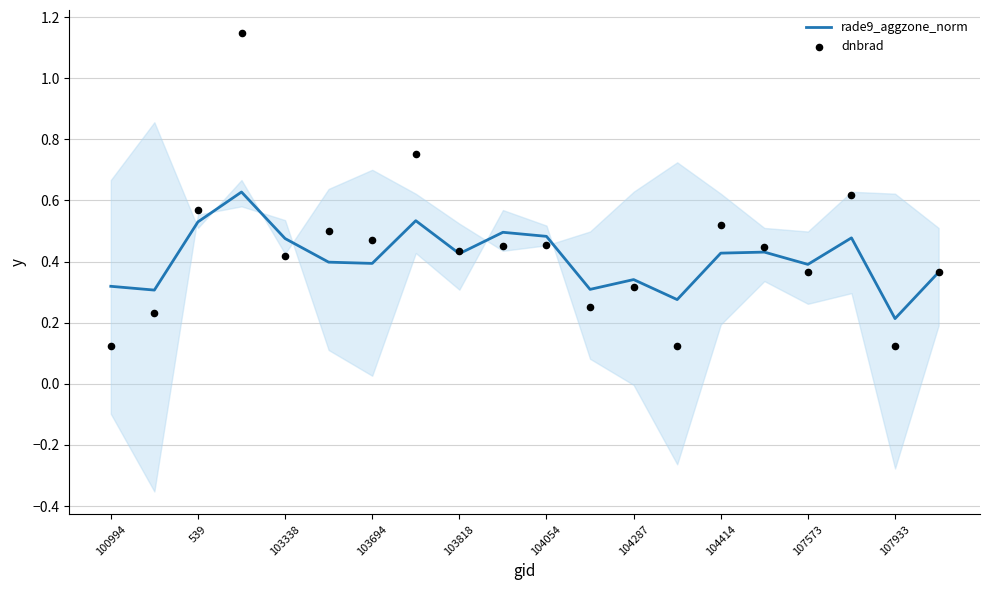

Which series has the largest total across all categories?

dnbrad